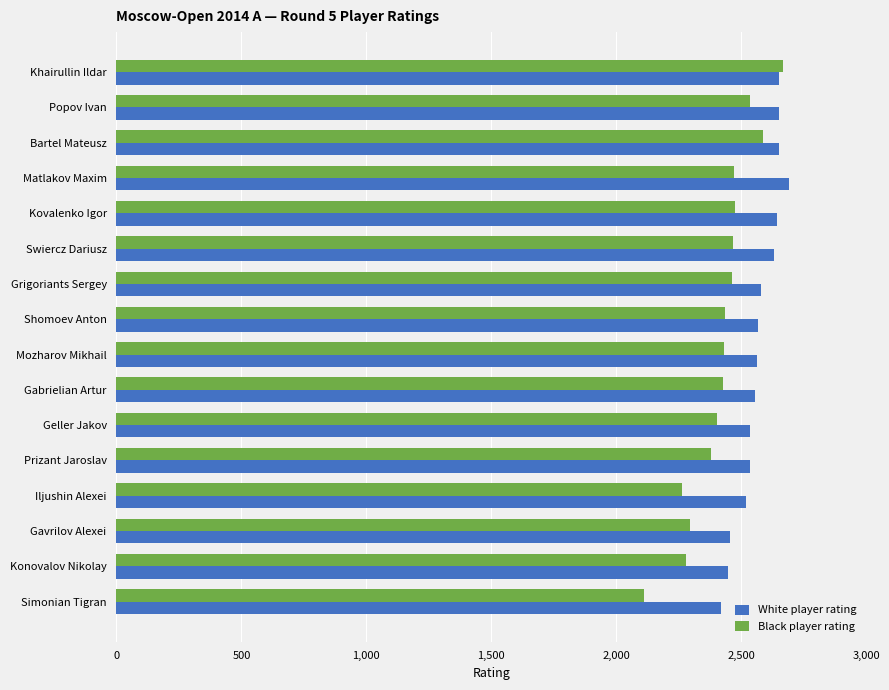

Rank the series by their average value, from highest to lowest.

White player rating, Black player rating